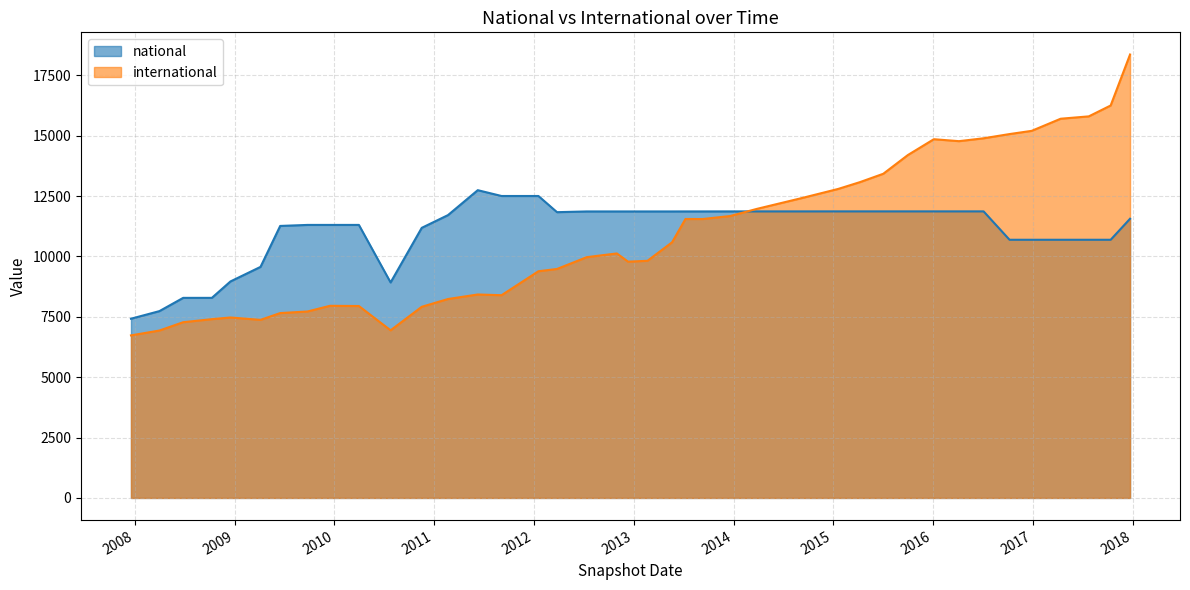

Reading left to right, transcribe all the data shown in this chart.

national: 2007-12-19=7422	2008-04-01=7737	2008-06-27=8286	2008-10-10=8286	2008-12-17=8966	2009-04-06=9569	2009-06-17=11265	2009-09-25=11307	2009-12-16=11307	2010-04-01=11307	2010-07-26=8924	2010-11-17=11186	2011-02-21=11713	2011-06-10=12746	2011-09-05=12505	2012-01-18=12505	2012-03-26=11835	2012-07-13=11865	2012-10-31=11865	2012-12-11=11865	2013-02-20=11865	2013-05-21=11865	2013-07-09=11866	2013-09-10=11866	2013-12-20=11867	2014-03-28=11867	2014-09-08=11867	2015-01-19=11868	2015-04-09=11868	2015-07-03=11868	2015-10-01=11868	2016-01-04=11868	2016-04-05=11868	2016-07-04=11868	2016-10-07=10692	2016-12-27=10692	2017-04-12=10692	2017-07-24=10692	2017-10-12=10692	2017-12-22=11562
international: 2007-12-19=6732	2008-04-01=6933	2008-06-27=7278	2008-10-10=7404	2008-12-17=7473	2009-04-06=7375	2009-06-17=7656	2009-09-25=7722	2009-12-16=7957	2010-04-01=7948	2010-07-26=6942	2010-11-17=7916	2011-02-21=8238	2011-06-10=8426	2011-09-05=8396	2012-01-18=9388	2012-03-26=9483	2012-07-13=9972	2012-10-31=10126	2012-12-11=9785	2013-02-20=9821	2013-05-21=10587	2013-07-09=11552	2013-09-10=11551	2013-12-20=11676	2014-03-28=11973	2014-09-08=12420	2015-01-19=12798	2015-04-09=13081	2015-07-03=13426	2015-10-01=14202	2016-01-04=14857	2016-04-05=14776	2016-07-04=14895	2016-10-07=15070	2016-12-27=15203	2017-04-12=15705	2017-07-24=15803	2017-10-12=16253	2017-12-22=18365